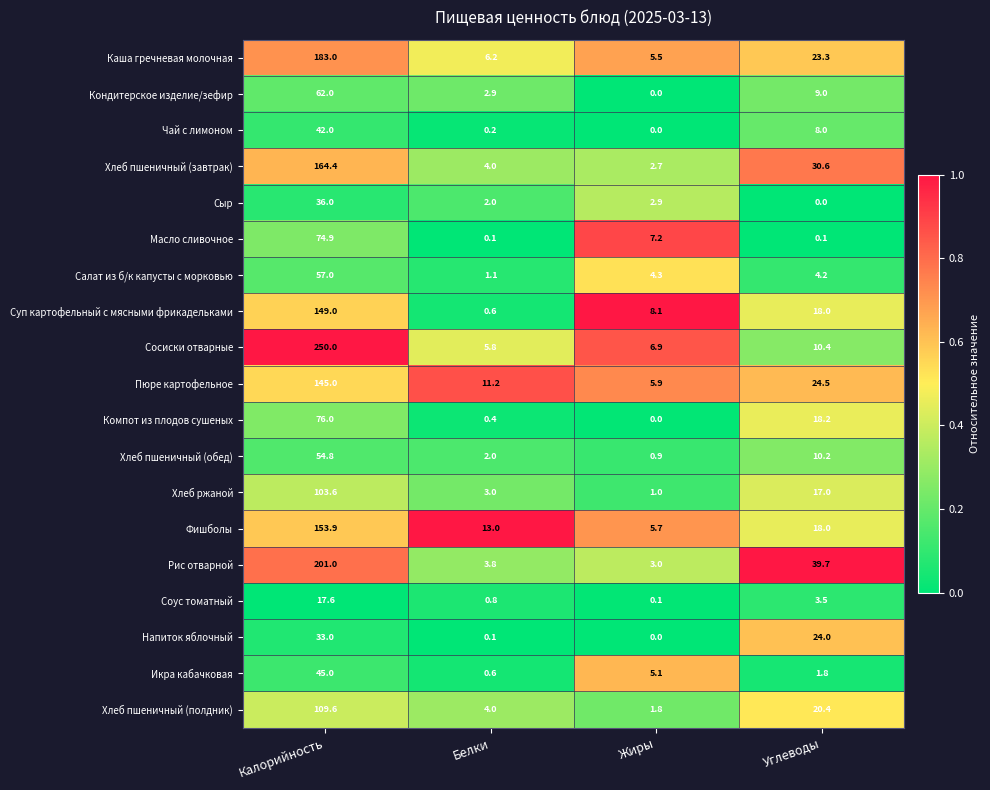

What is the difference between the second highest and minimum values in the Сыр series?

2.9